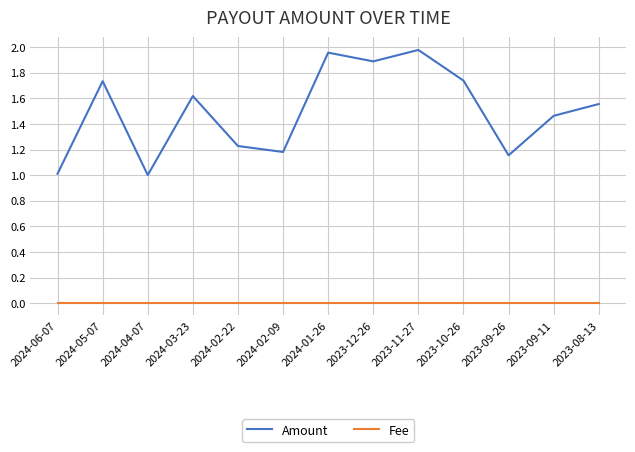

List the series in order of their overall mean, highest first.

Amount, Fee